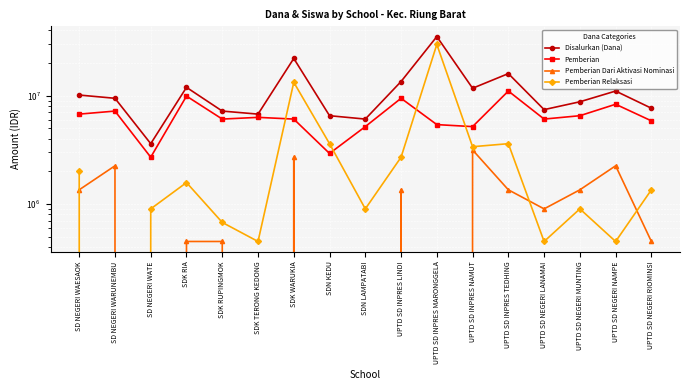

What is the maximum value shown in the chart?

35100000